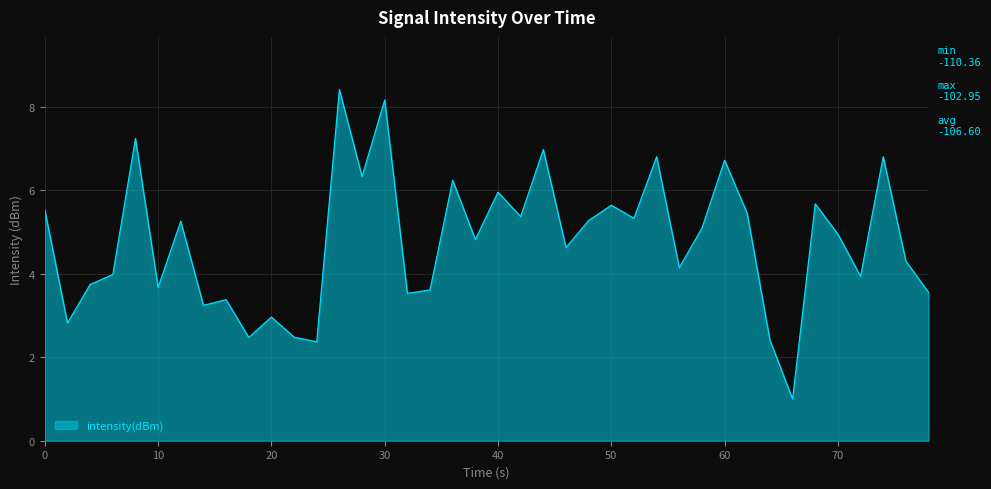

What is the smallest value displayed?

1.0